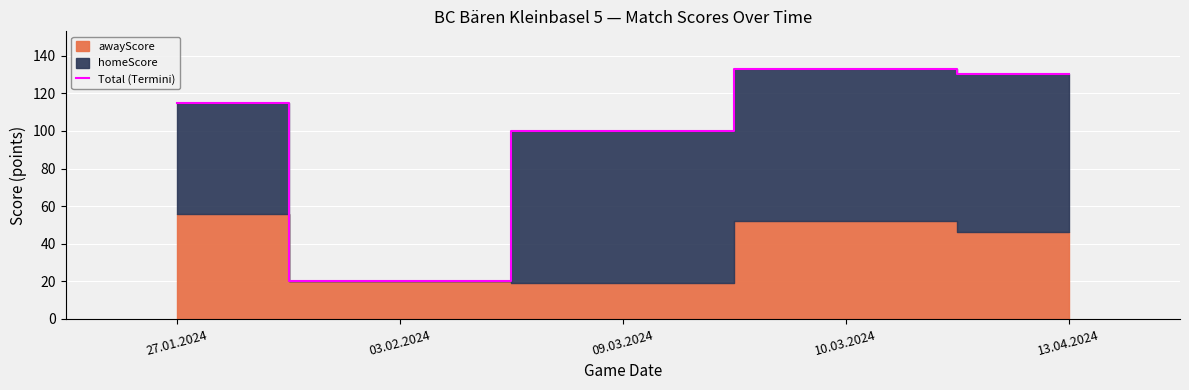

What is the label of the 5th point from the right?

27.01.2024